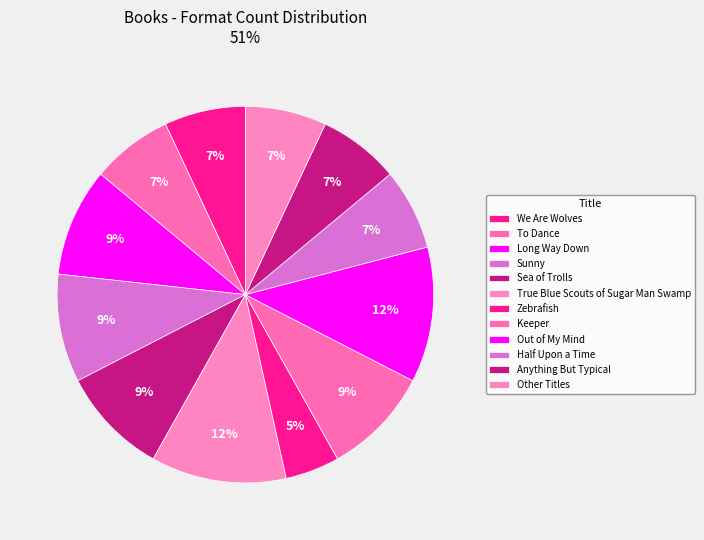

How many segments does this pie chart have?

12